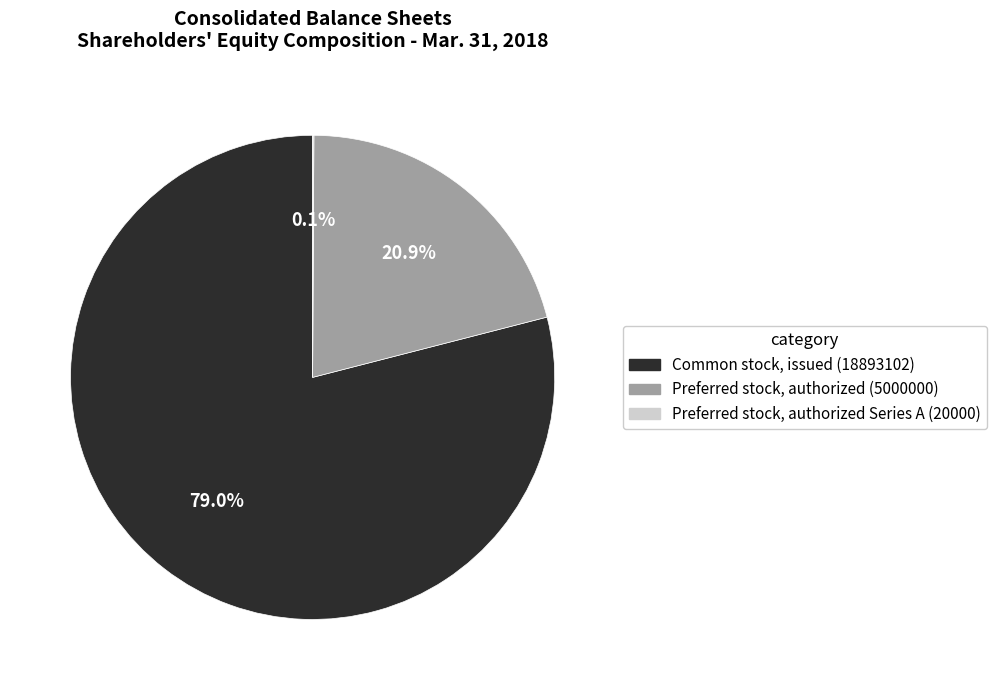

Is there any slice that represents more than half of the pie?

Yes